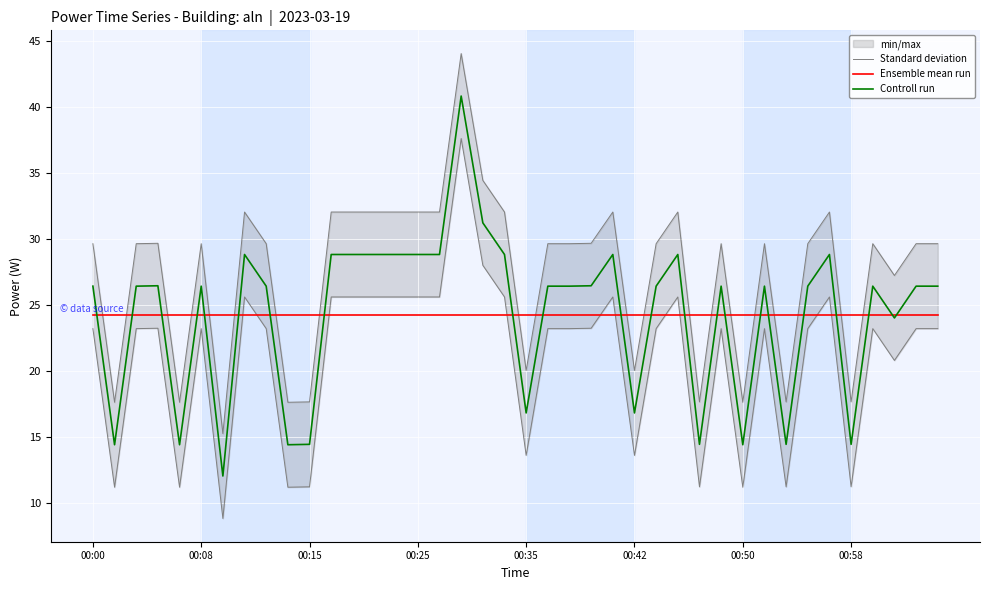

What is the label of the 27th point from the right?

13